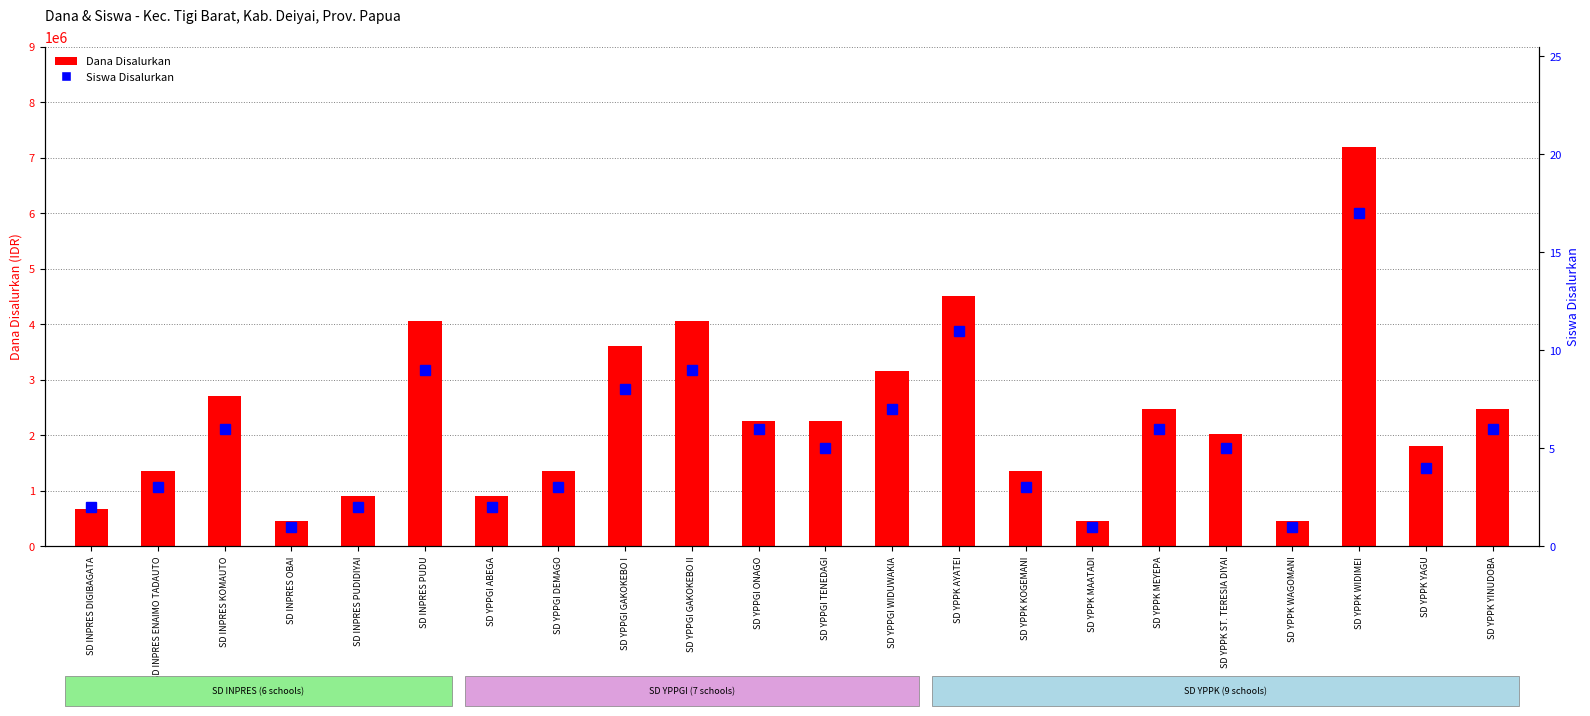

At which category is the sum across all series the highest?

SD YPPK WIDIMEI